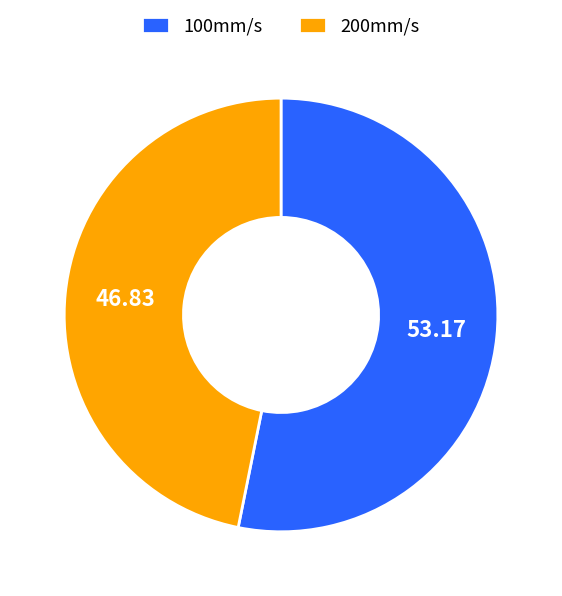

Rank the categories by value from highest to lowest.

100mm/s, 200mm/s